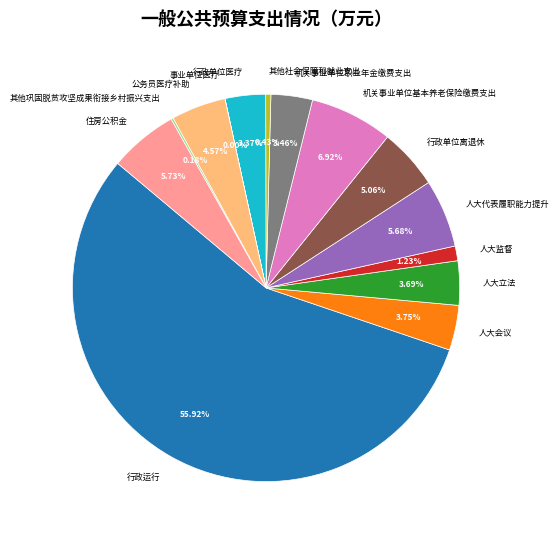

What is the majority slice?

行政运行